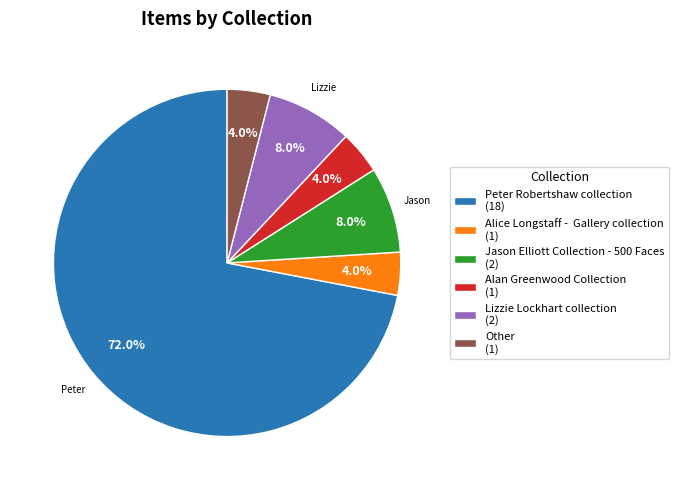

Is Alice Longstaff - Gallery collection (1) the majority of the pie?

No